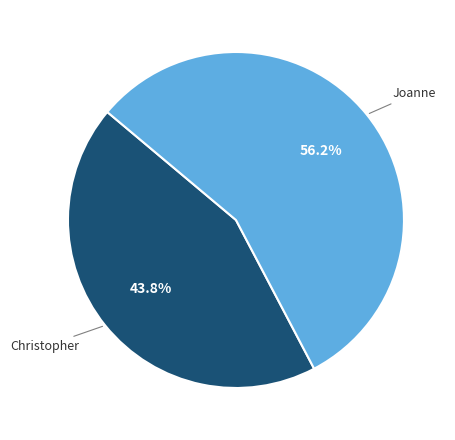

Is there any slice that represents more than half of the pie?

Yes